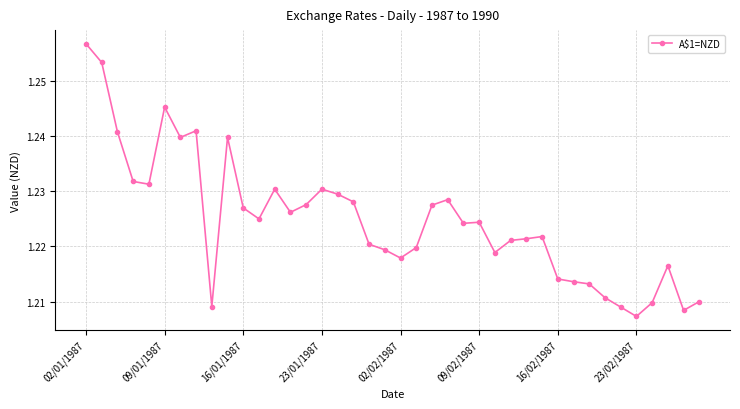

How many values are between 1 and 2?

40